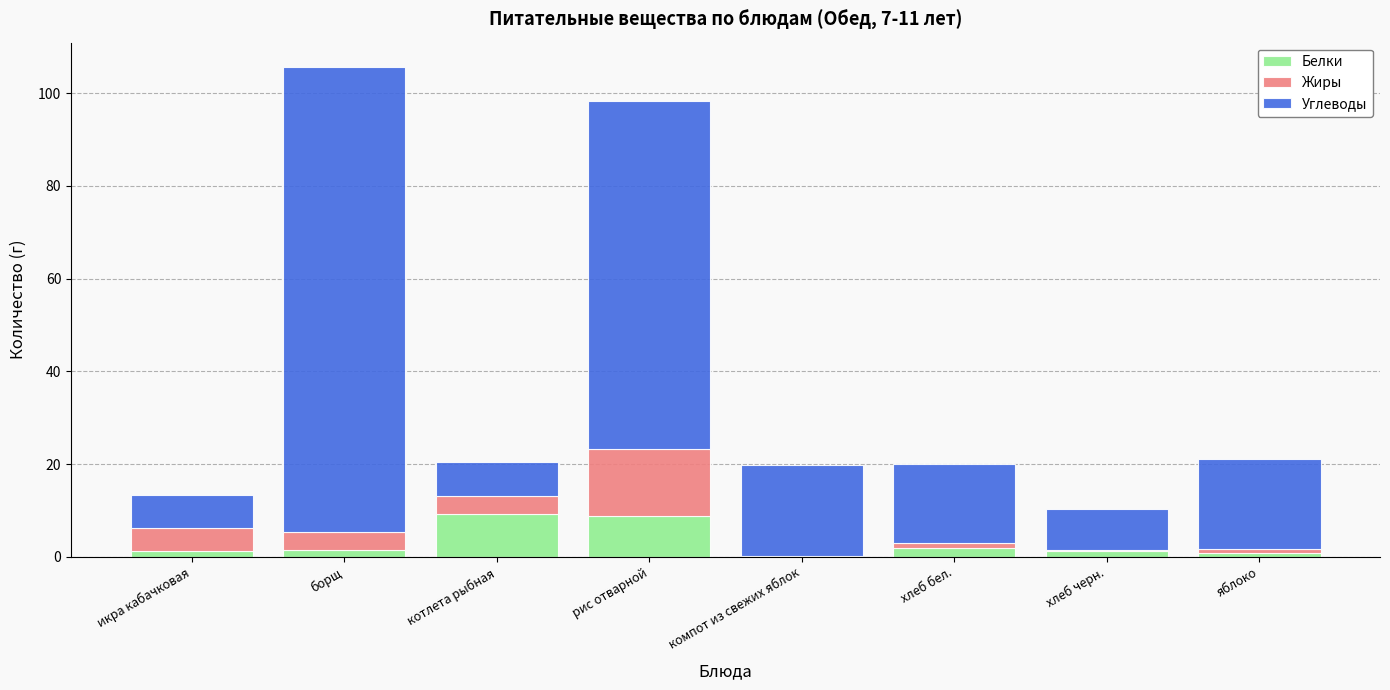

At which category is the sum across all series the highest?

борщ